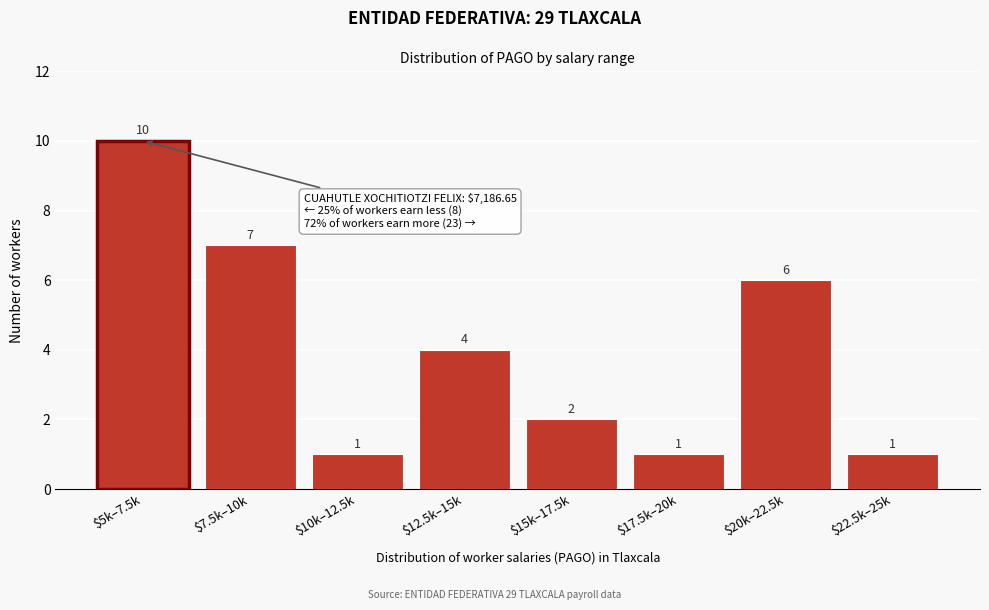

Reading left to right, what are all the values shown in this chart?

10	7	1	4	2	1	6	1